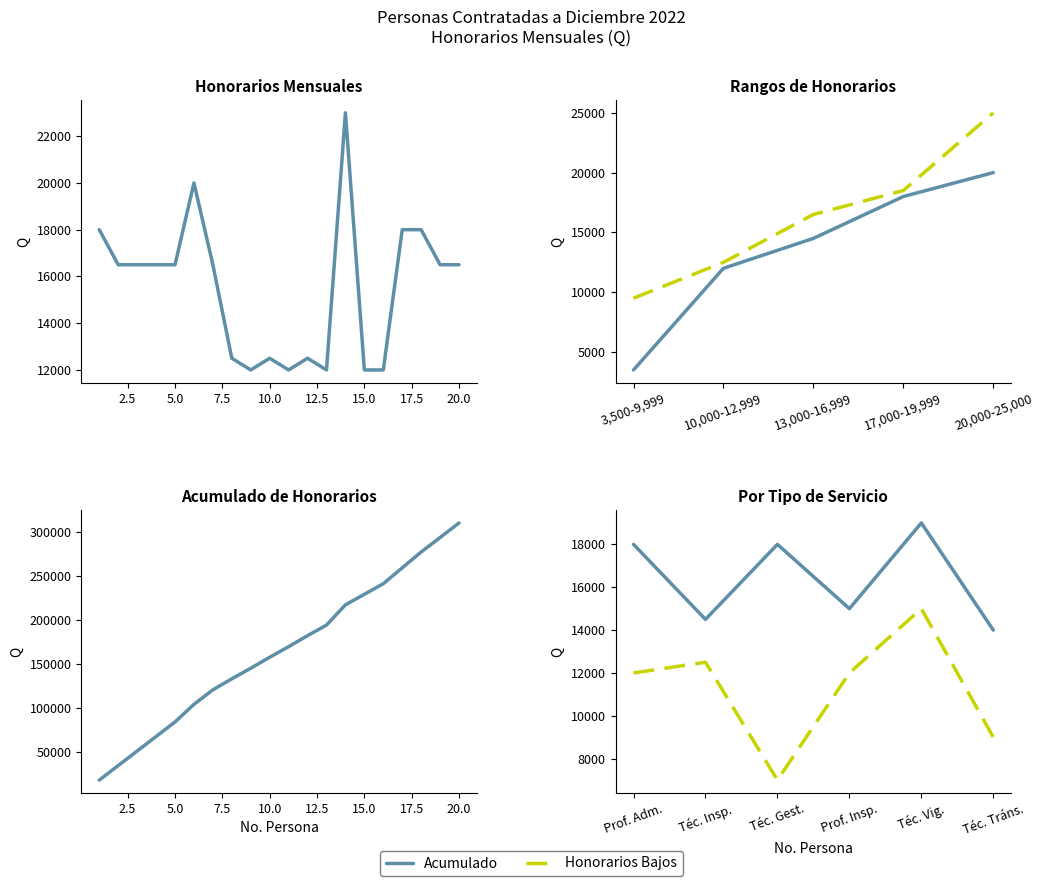

True or false: the data shows 7762 at 9.

False